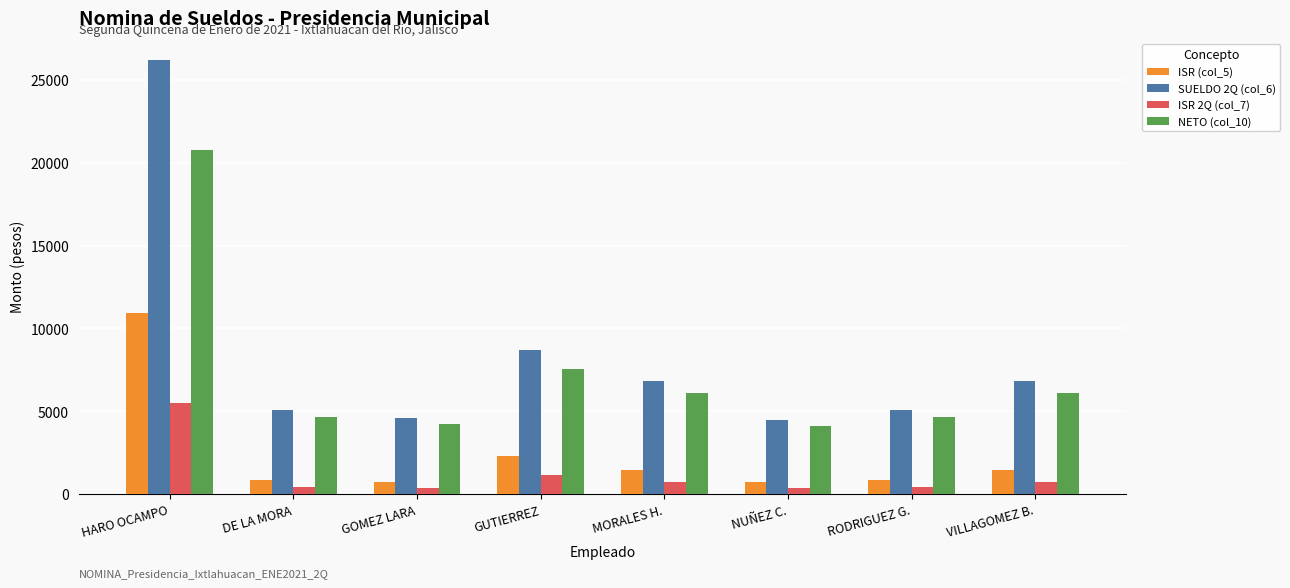

Which series has the largest range (max minus min)?

SUELDO 2Q (col_6)